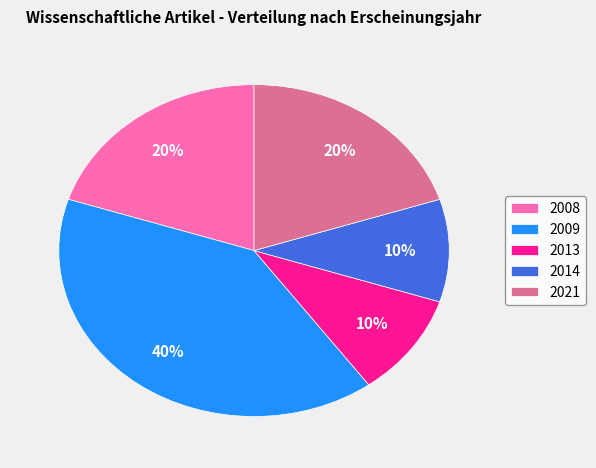

Count the number of slices in the pie.

5